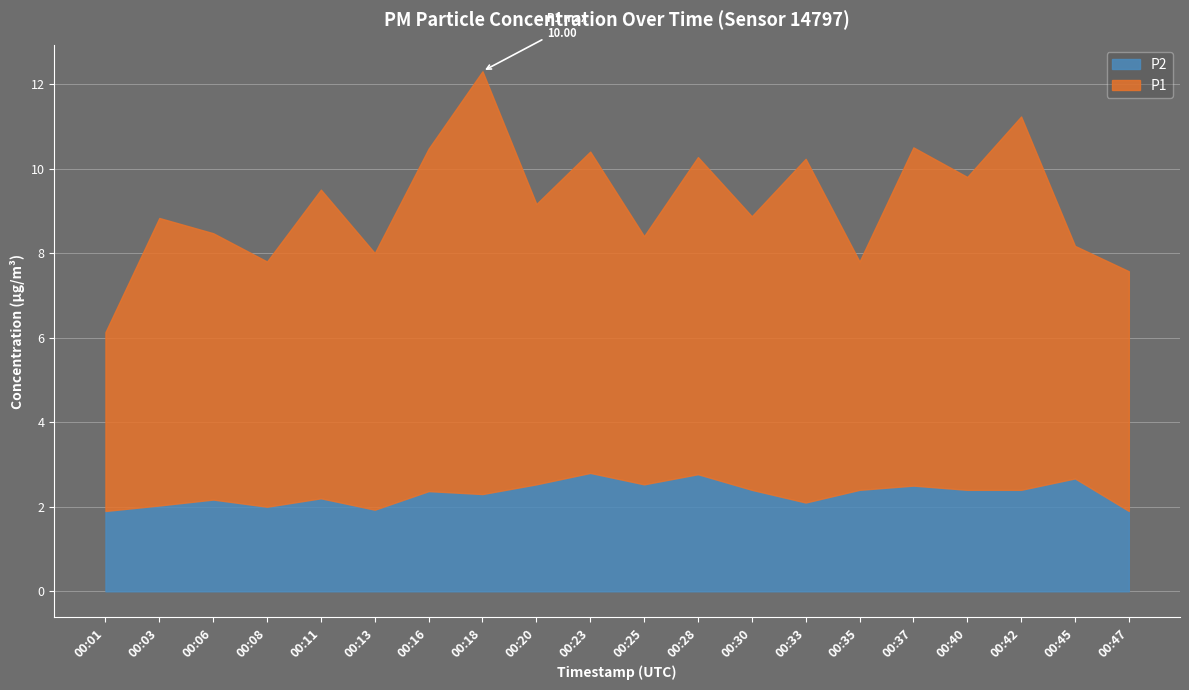

Where is the first local maximum for P2?

00:06